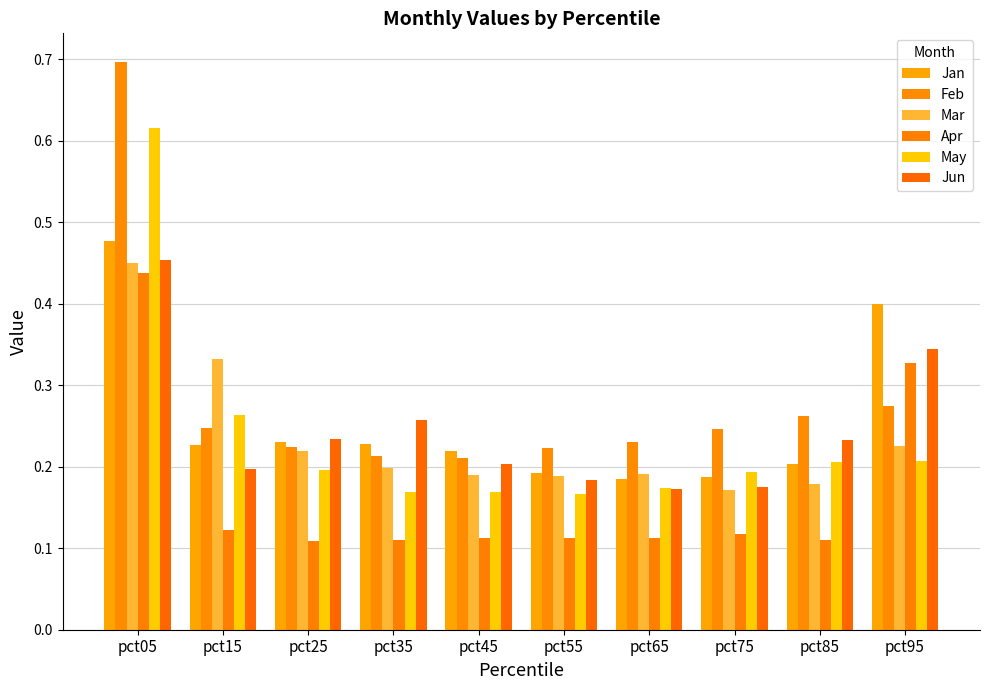

How many Jan values are between 0 and 1?

10